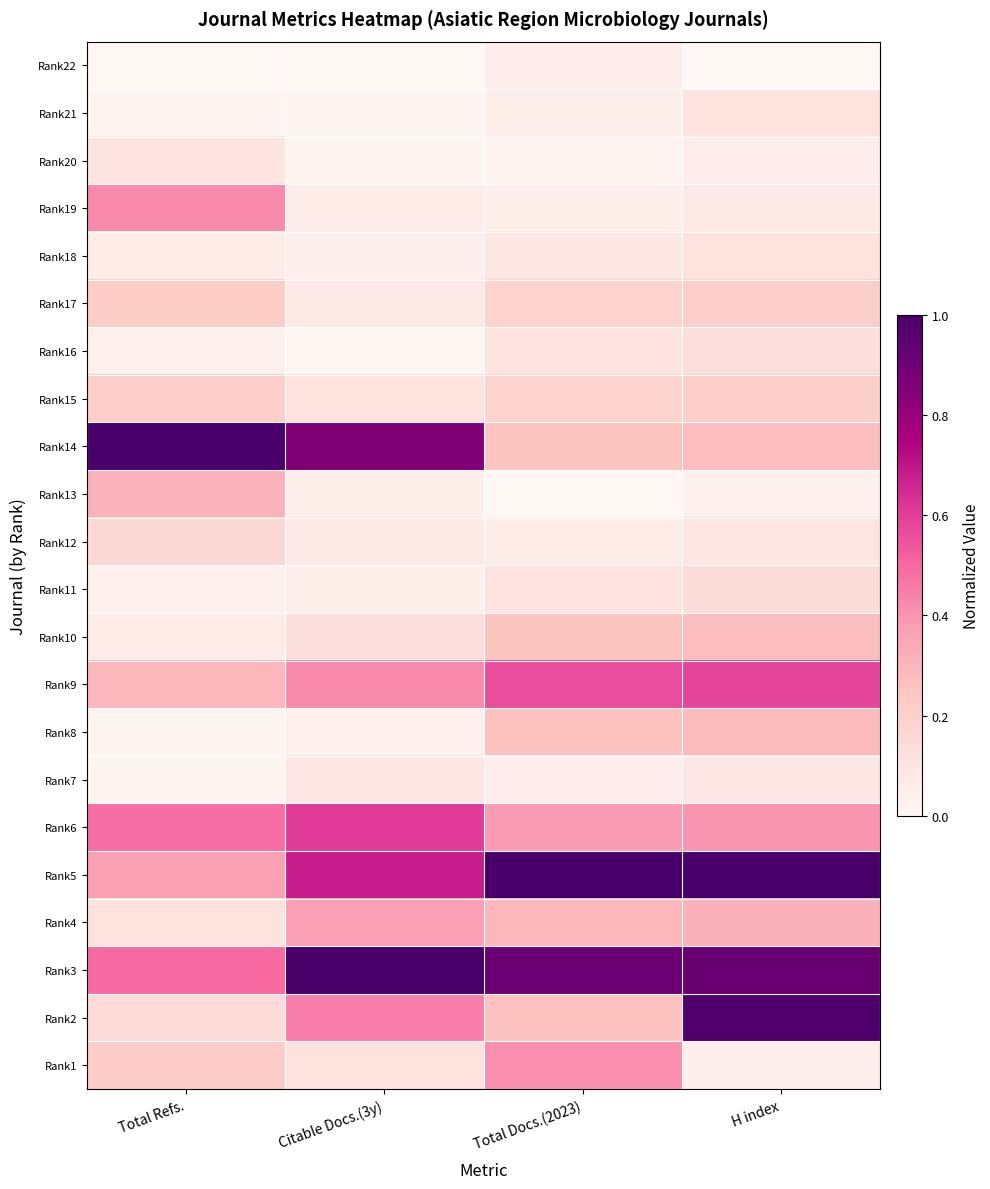

Between Citable Docs.(3y) and Total Docs.(2023), which is larger?

Total Docs.(2023)